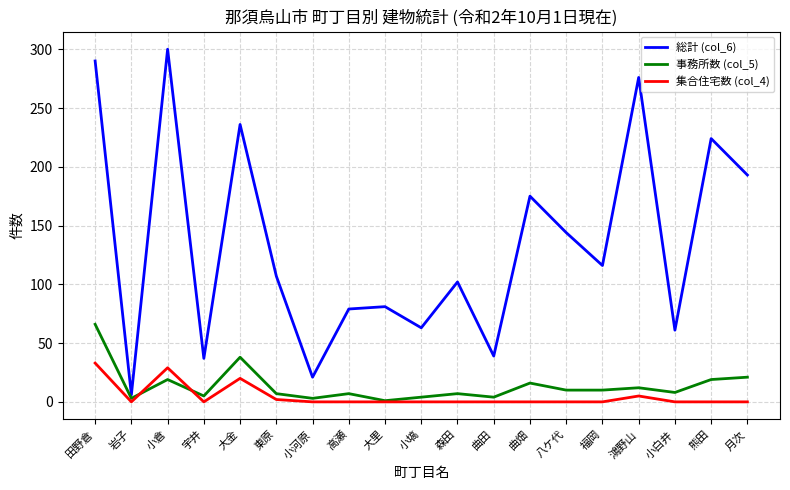

Rank the series at 小白井 from highest to lowest value.

総計 (col_6), 事務所数 (col_5), 集合住宅数 (col_4)